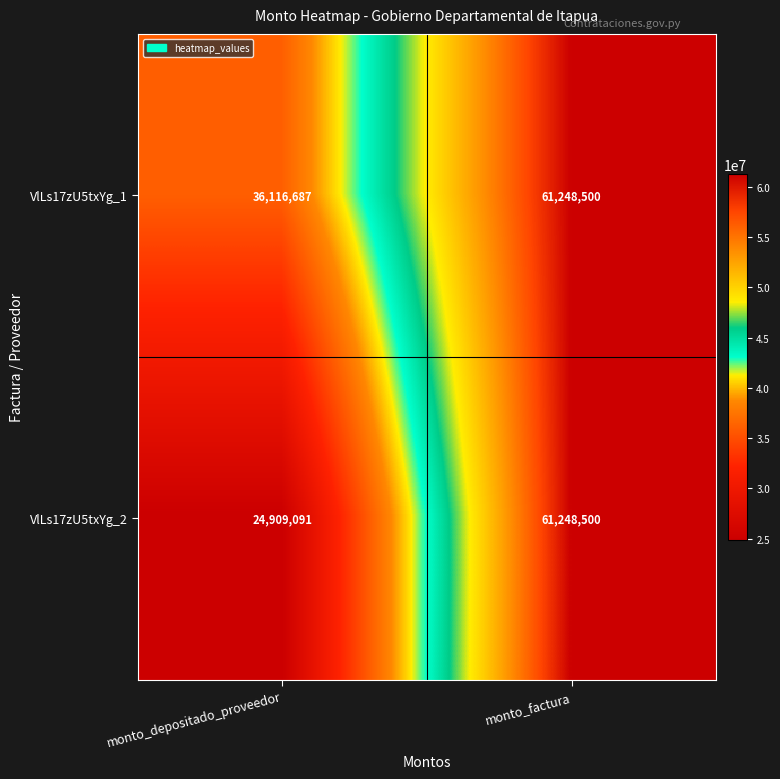

Which label corresponds to the largest value in the chart?

monto_factura